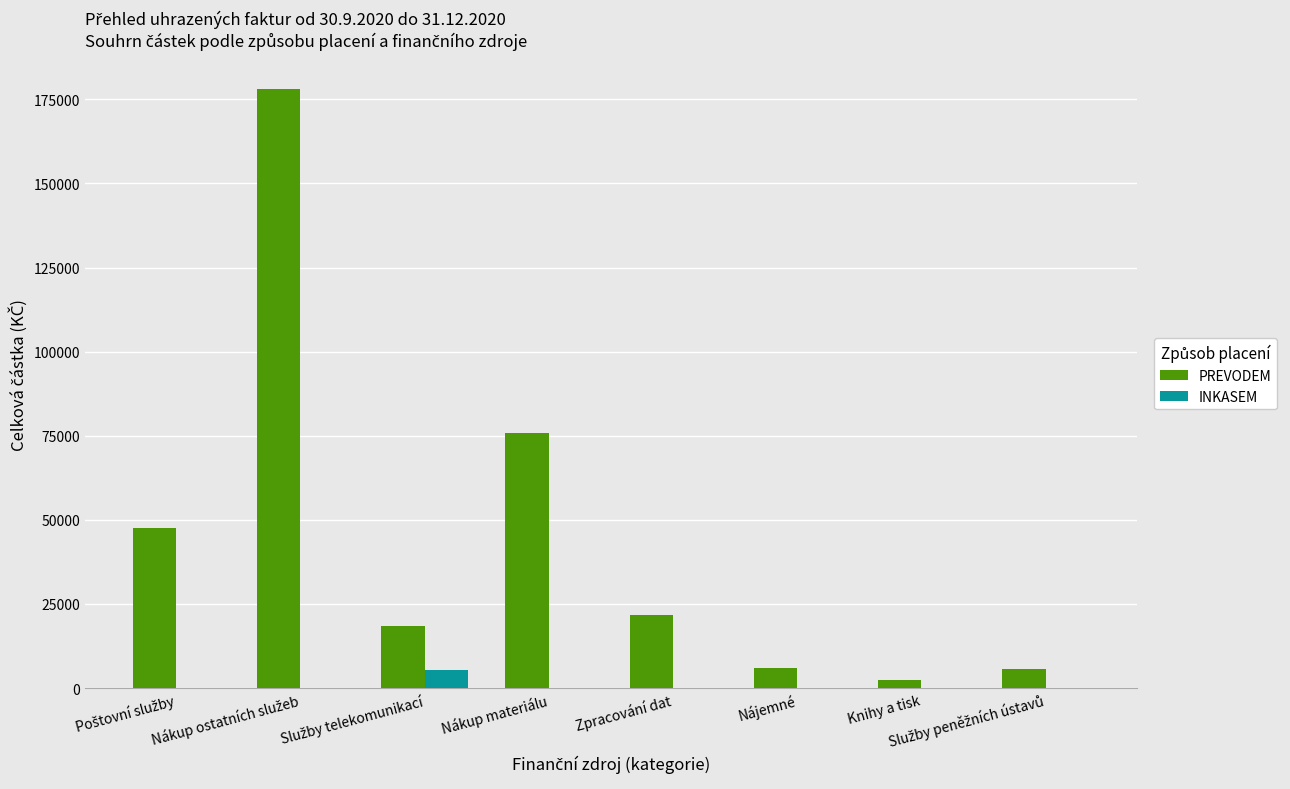

How many categories are shown in the chart?

8